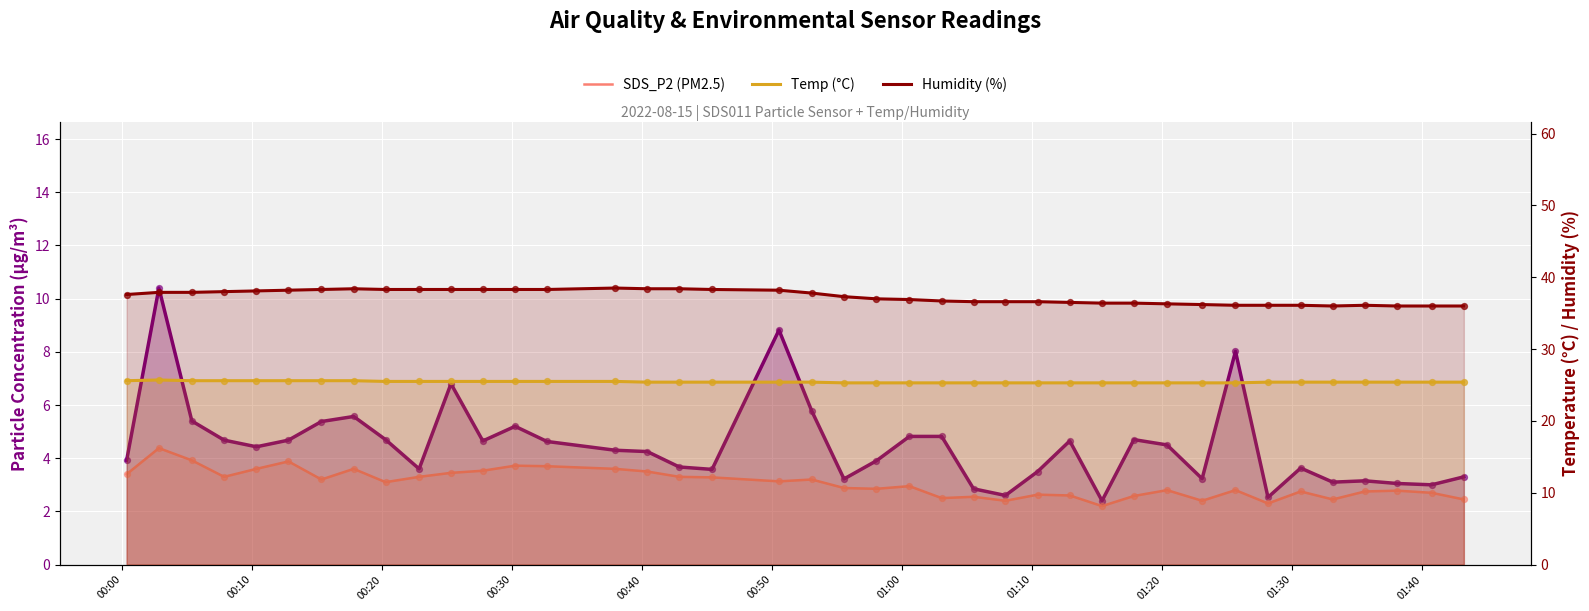

Is the value of Temp (°C) at 18 greater than the value of SDS_P2 (PM2.5) at 38?

Yes